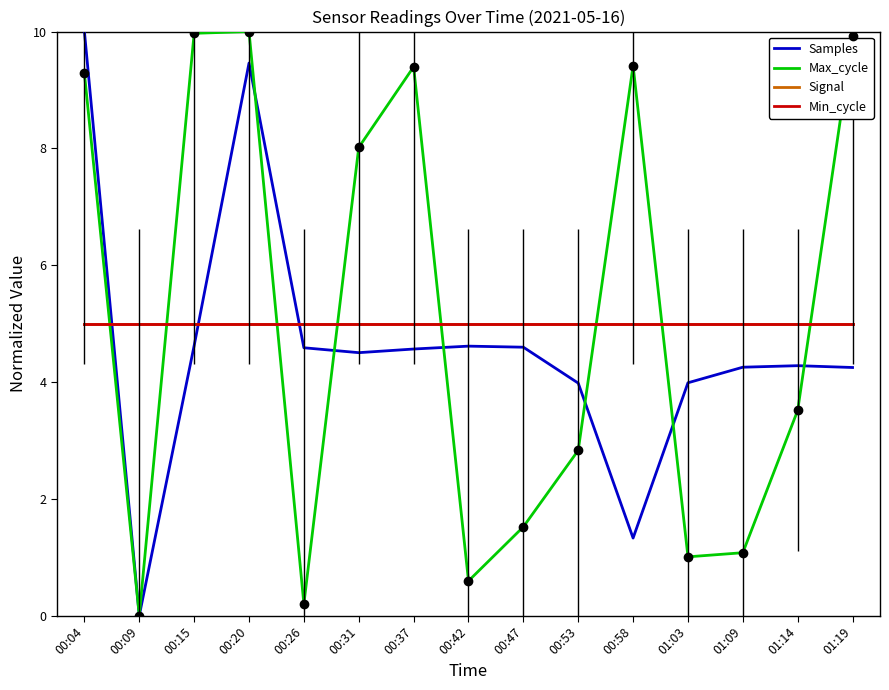

Which series changed the most between 00:04 and 00:37?

Samples